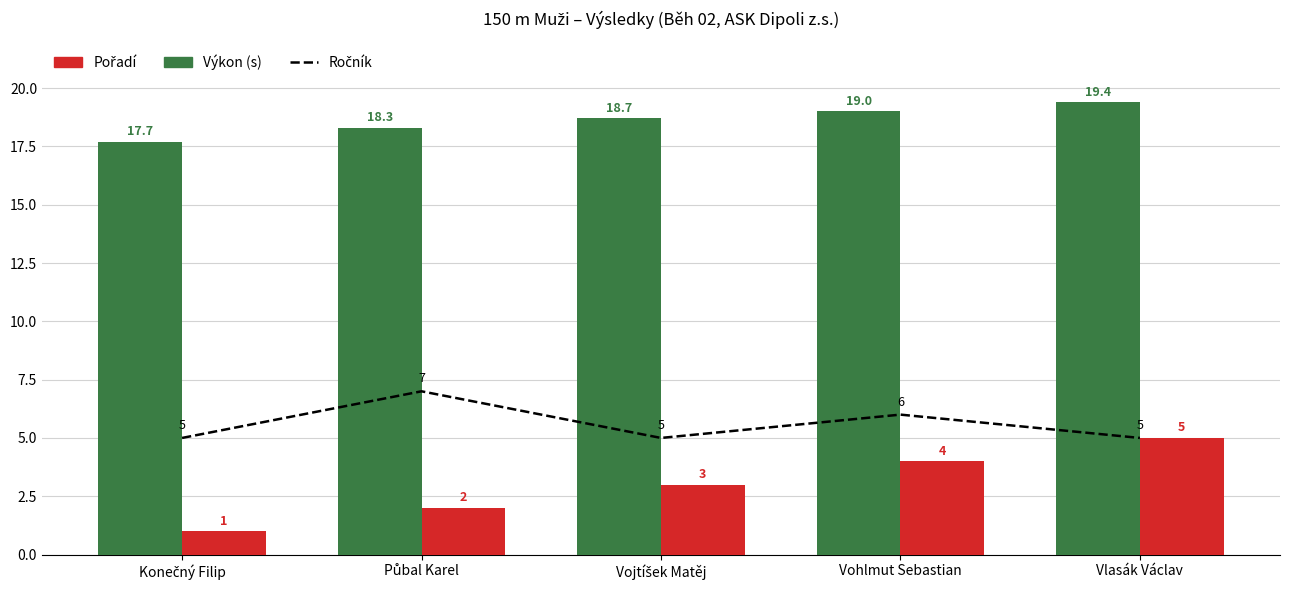

Rank the series by their average value, from highest to lowest.

Výkon (s), Ročník, Pořadí